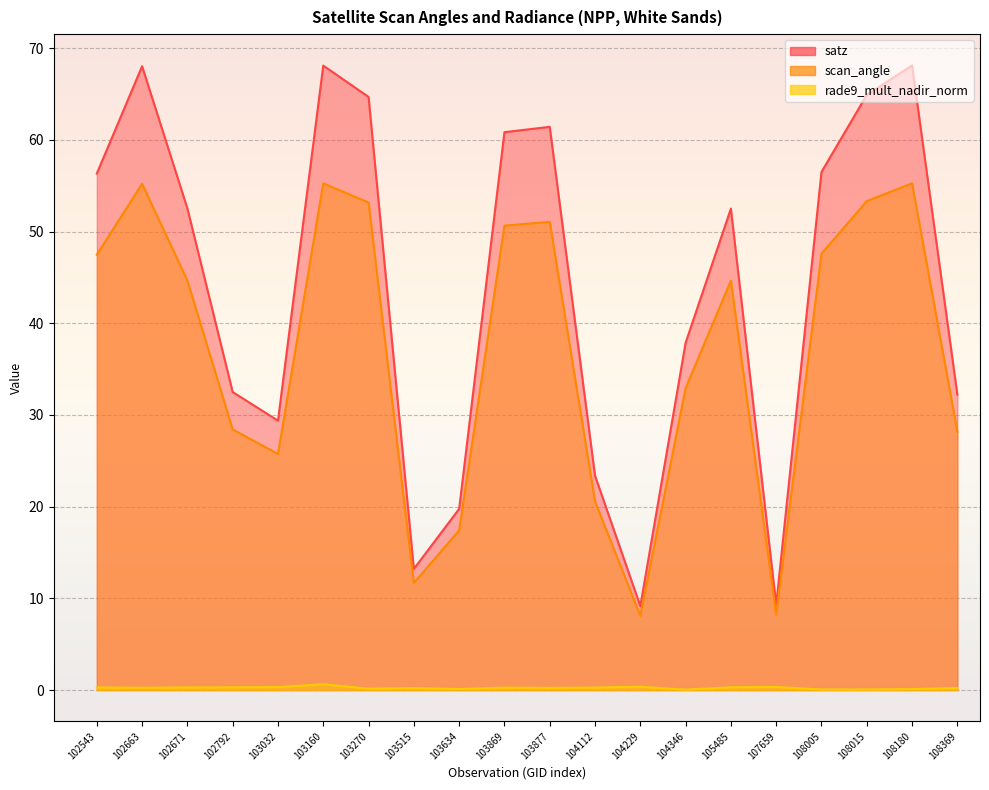

Which category has the highest value across all series?

108180